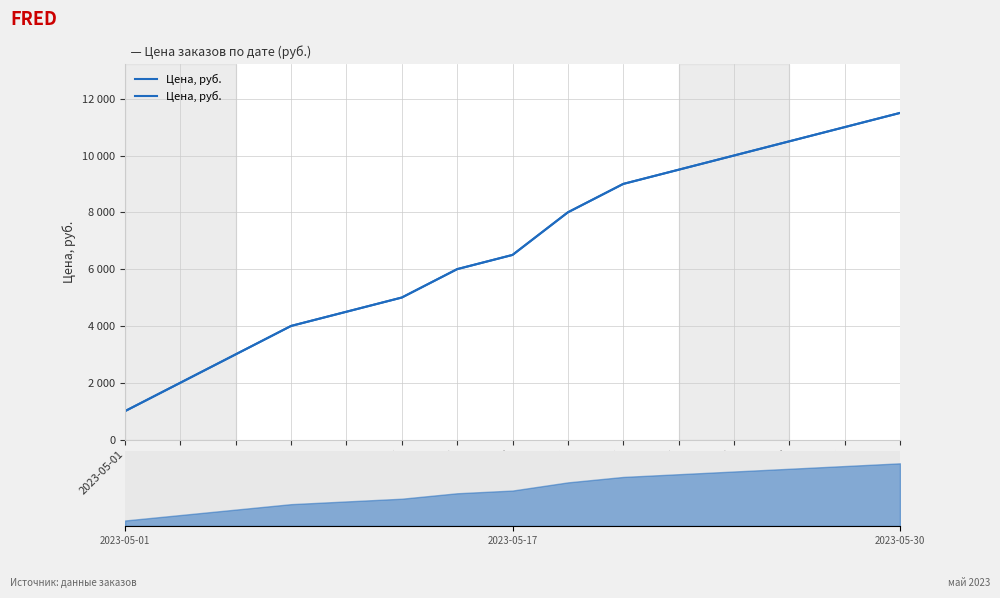

Between 2023-05-24 and 2023-05-17, which is larger?

2023-05-24